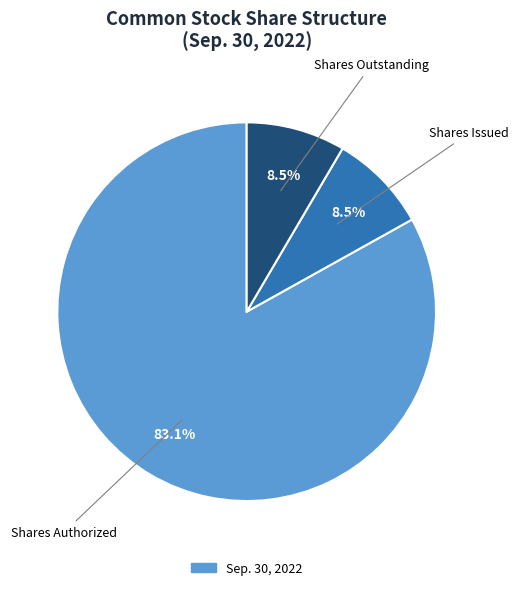

Is there any slice that represents more than half of the pie?

Yes